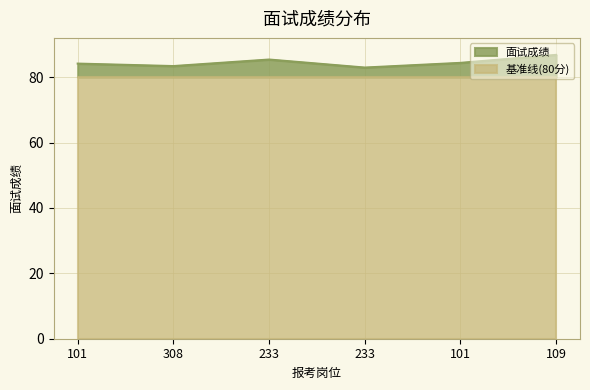

Is it true that the value at 233 is 121.7?

False